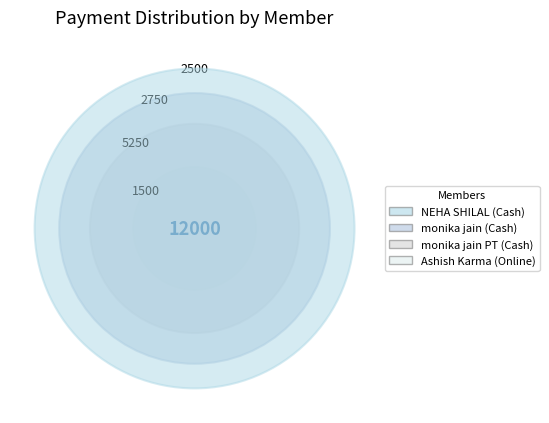

Count the number of slices in the pie.

4